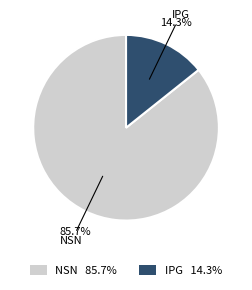

What is the ratio of the value at NSN to the value at IPG?

6.0